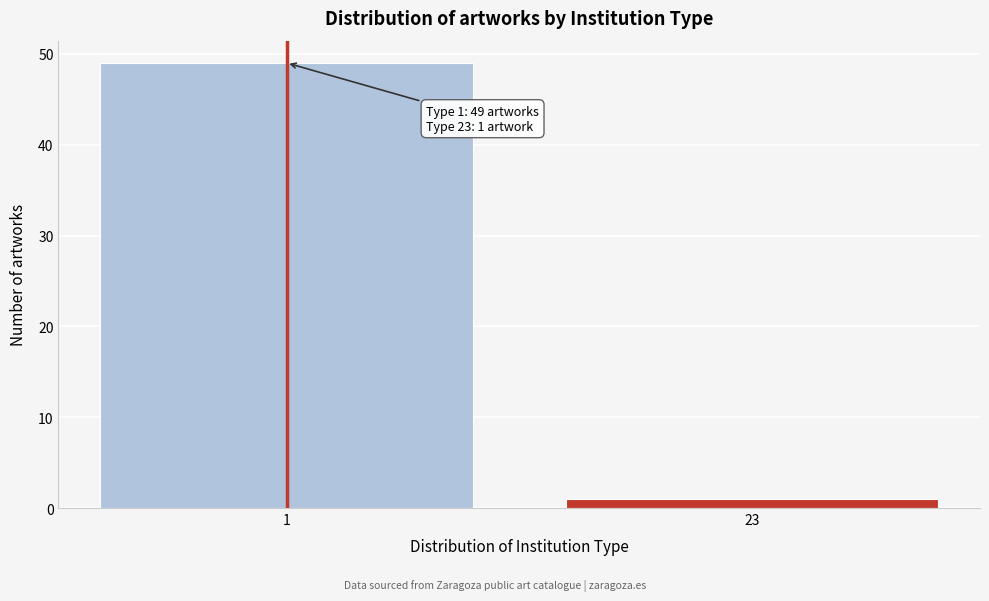

Reading right to left, list all the values displayed in this chart.

1	49